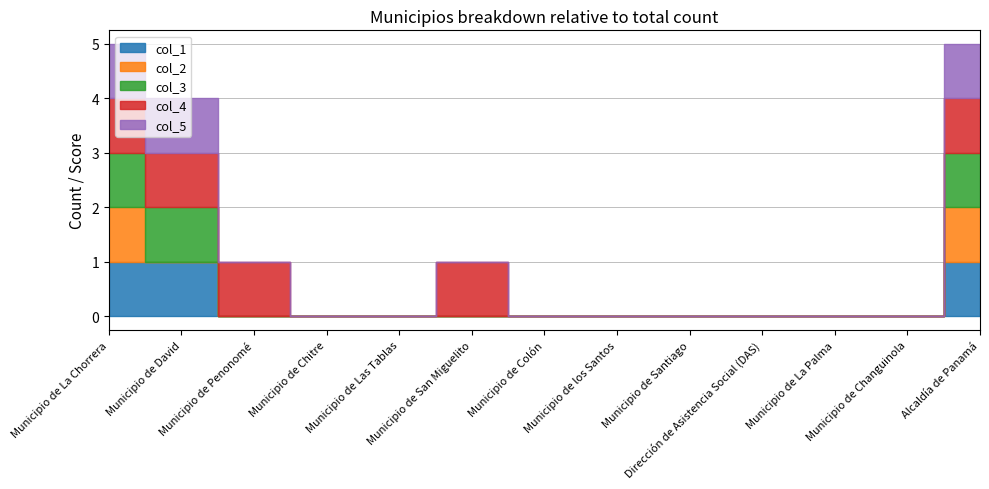

Is the value of col_2 at Municipio de San Miguelito greater than the value of col_1 at Municipio de San Miguelito?

No